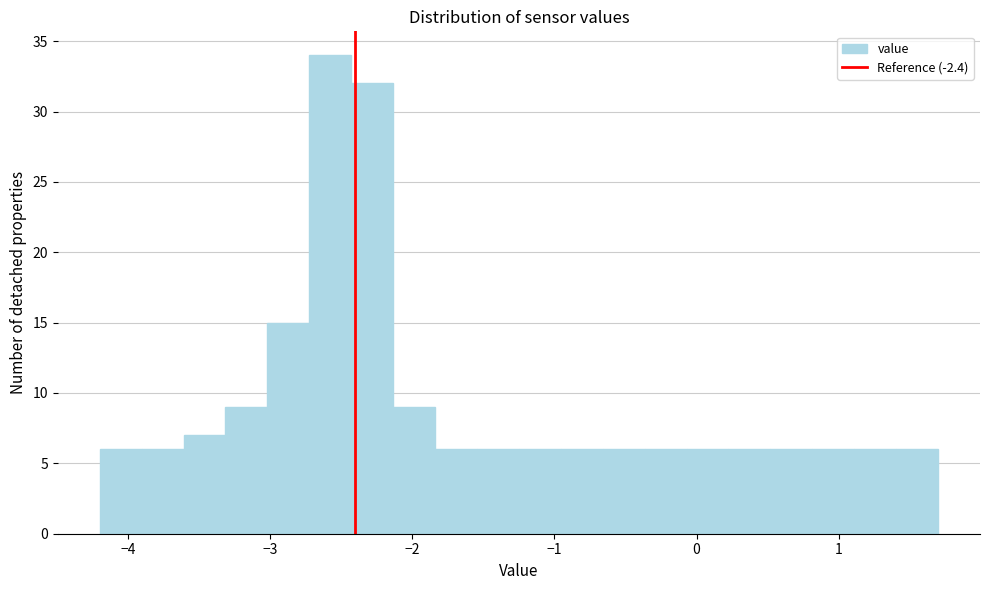

Read against the x-axis, roughly where is the centre of the tallest bar?

-2.6